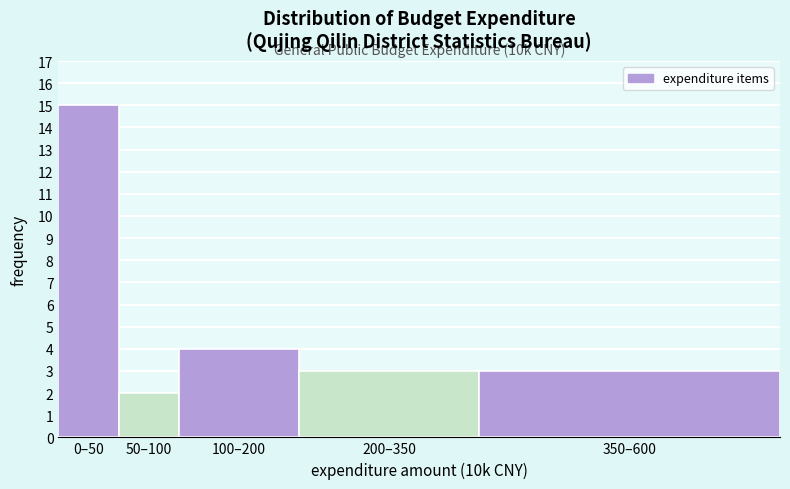

Reading right to left, what are all the values shown in this chart?

350–600=3	200–350=3	100–200=4	50–100=2	0–50=15